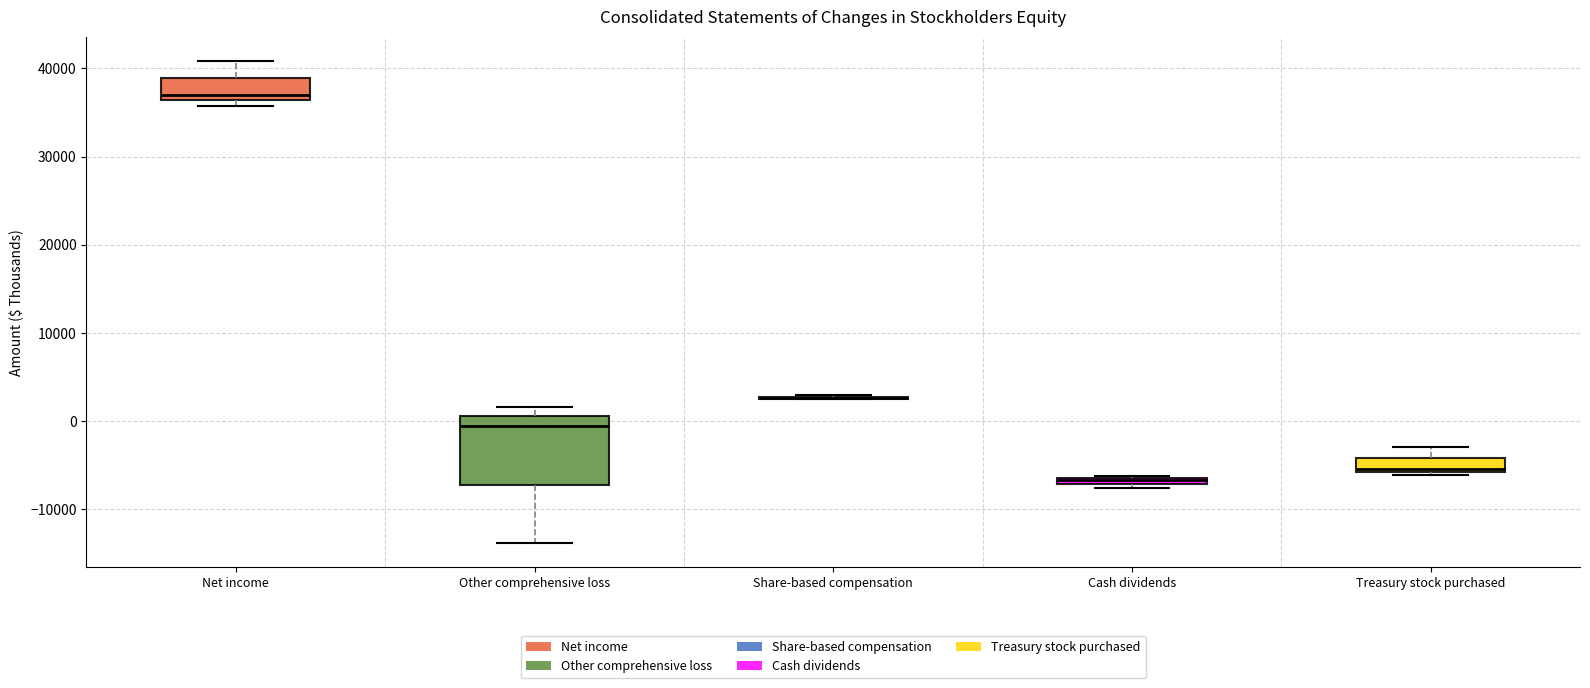

Which box is the tallest, from its lower edge to its upper edge?

Other comprehensive loss